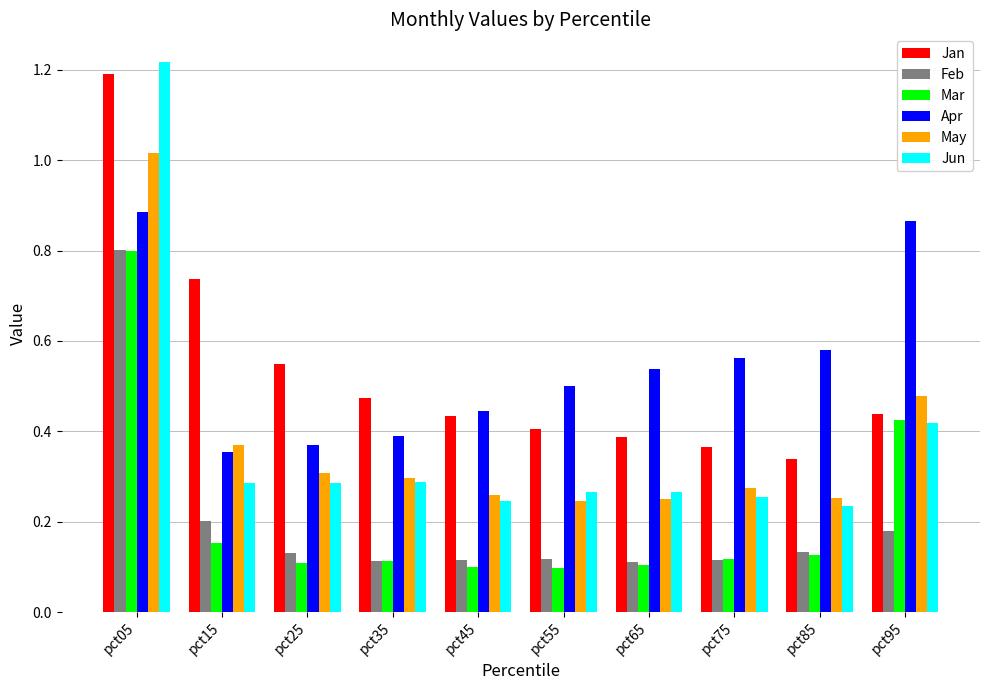

The Jun series shows 0.3 at pct55. True or false?

True